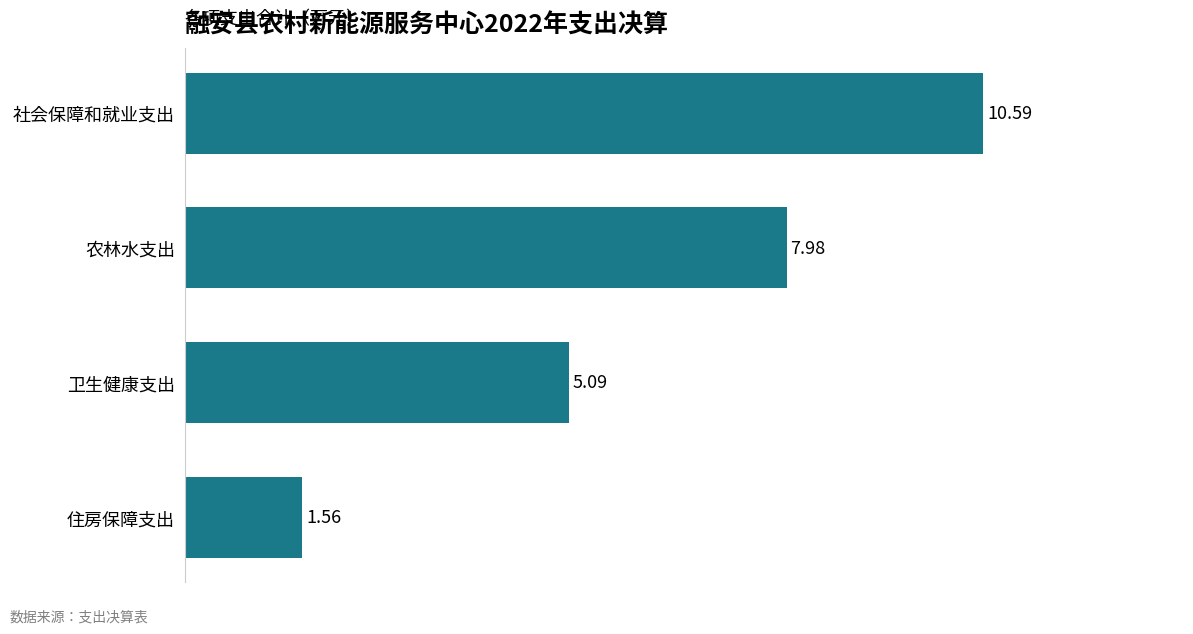

What is the label of the 4th bar from the top?

住房保障支出